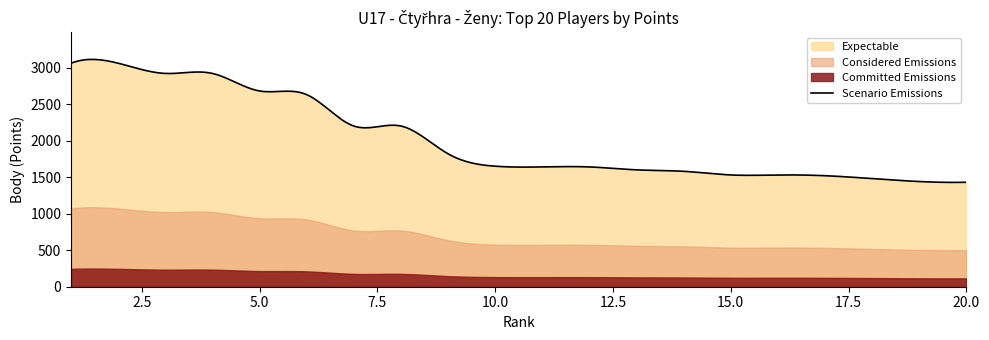

What is the highest value of the Scenario Emissions series?

3112.1